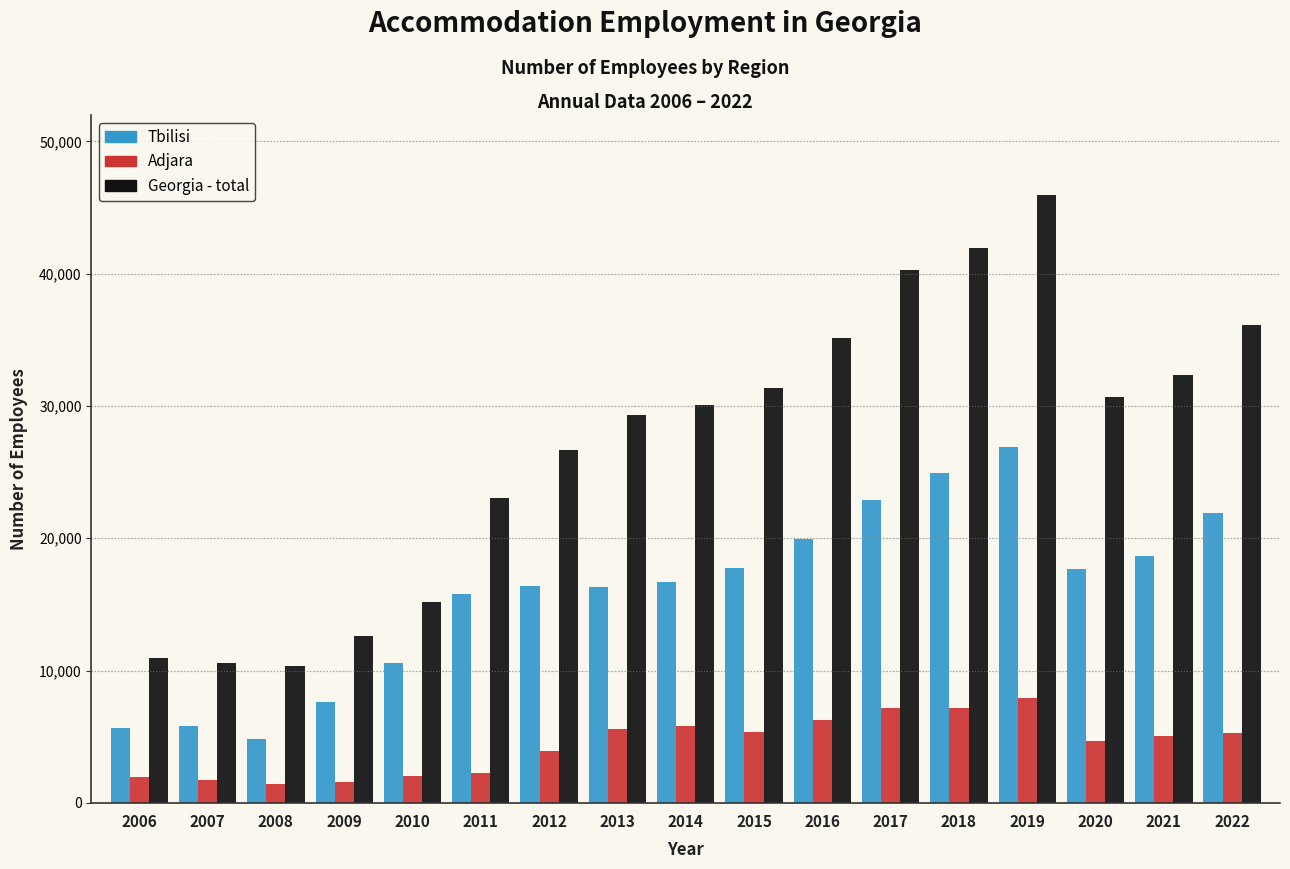

What is the total value across all series at 2019?

80741.0